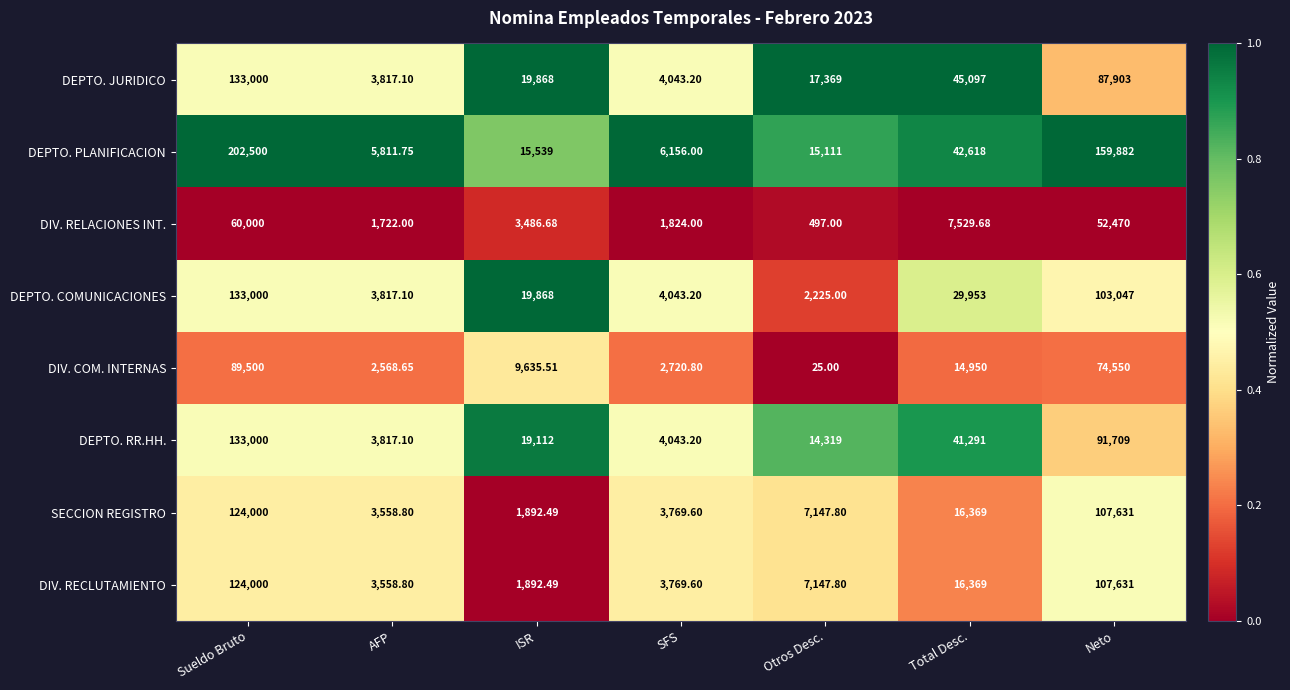

At which label is DEPTO. COMUNICACIONES closest to 67612?

Neto